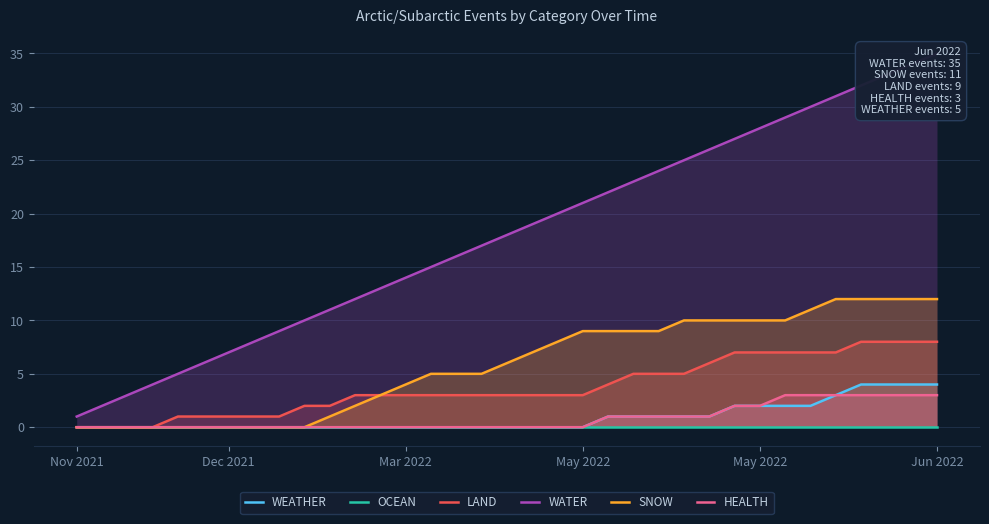

At 16, list the series in order from largest to smallest.

WATER, SNOW, LAND, WEATHER, OCEAN, HEALTH